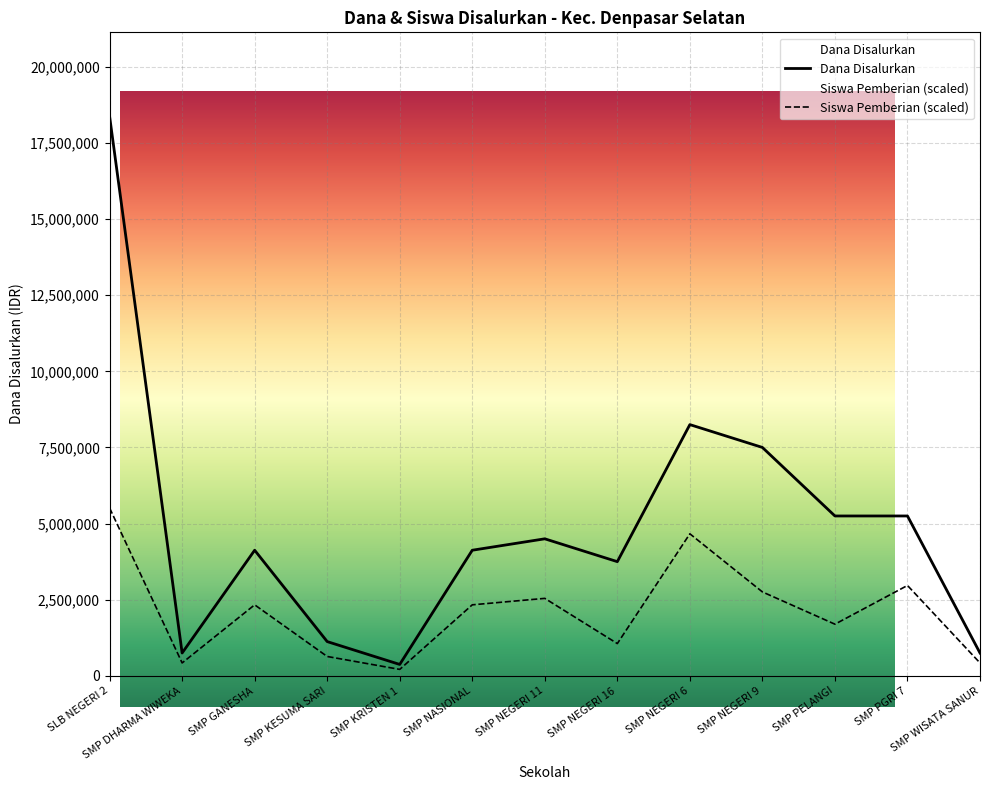

What value does the Dana Disalurkan series have at SMP GANESHA?

4125000.0